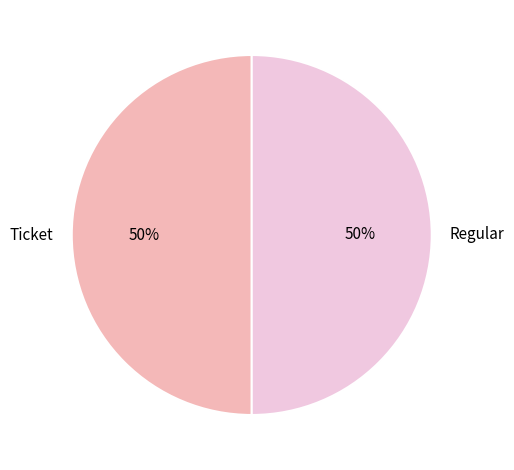

How many slices are in this pie chart?

2